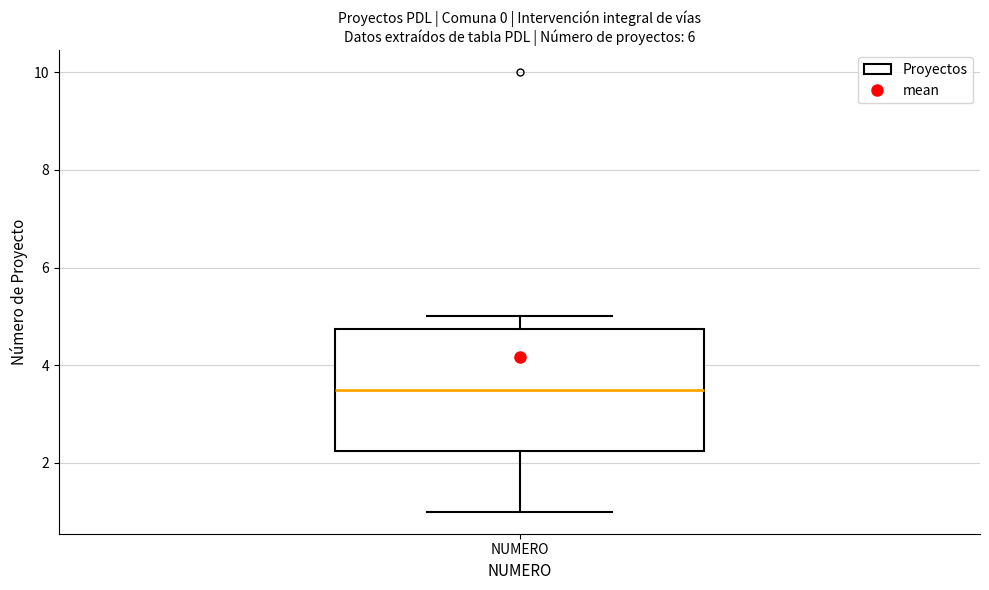

Read this box plot against the y-axis: the position of the median line, the range covered by the box, and the ends of both whiskers. The values are not printed on the chart, so give them approximately, as read against the axis.

median 3.6, box 2.2 to 4.8, whiskers 1.0 to 5.0